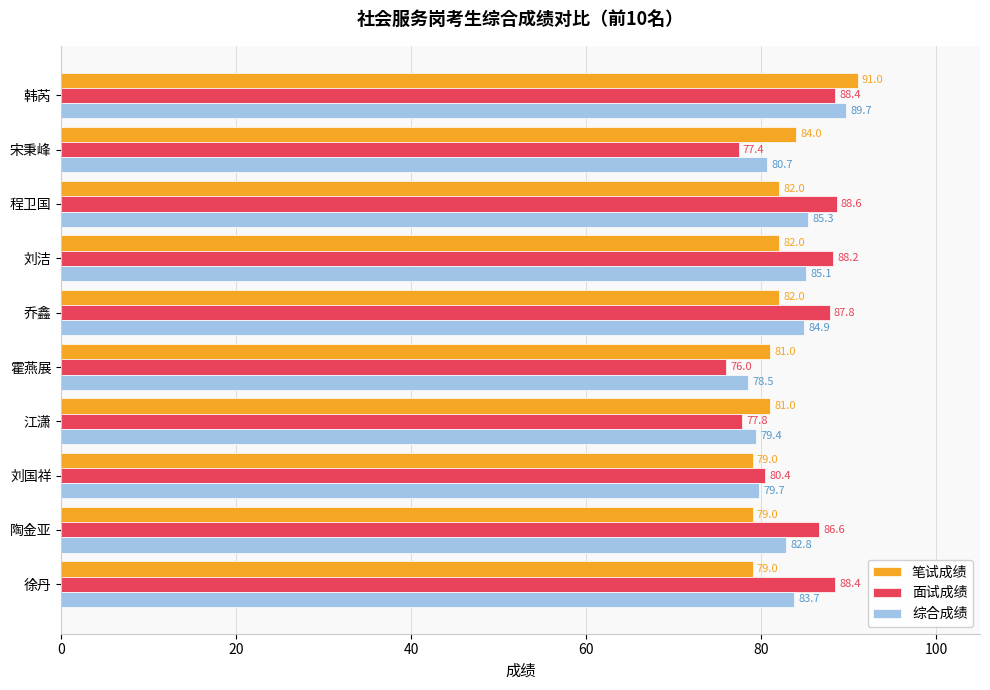

What are all the series names shown in the legend?

笔试成绩, 面试成绩, 综合成绩